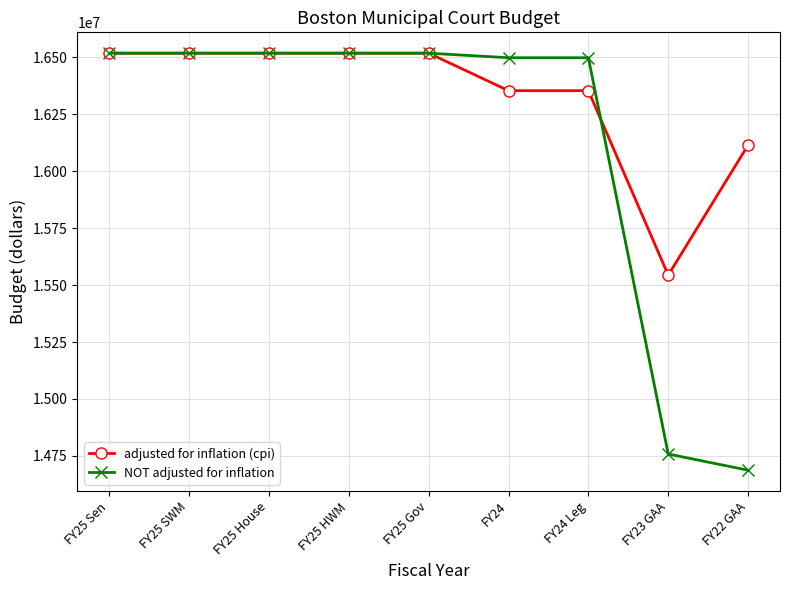

Which series has the largest range (max minus min)?

NOT adjusted for inflation